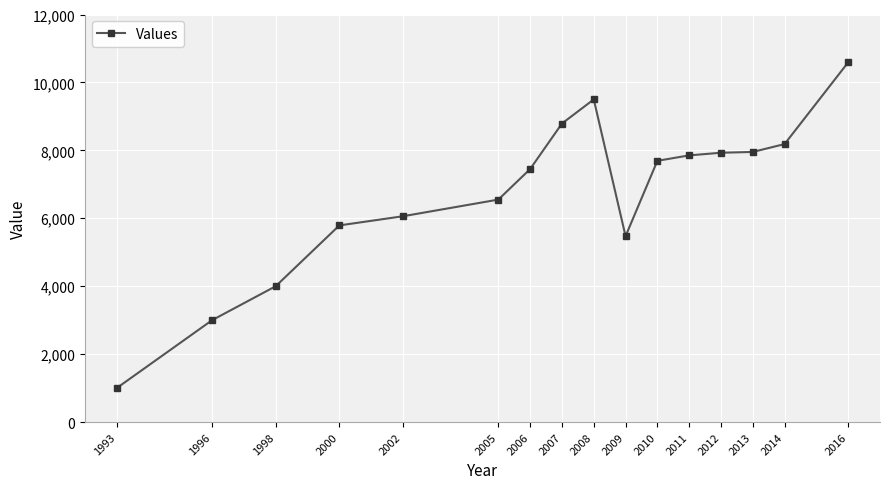

The value at 1998 is 5797. True or false?

False